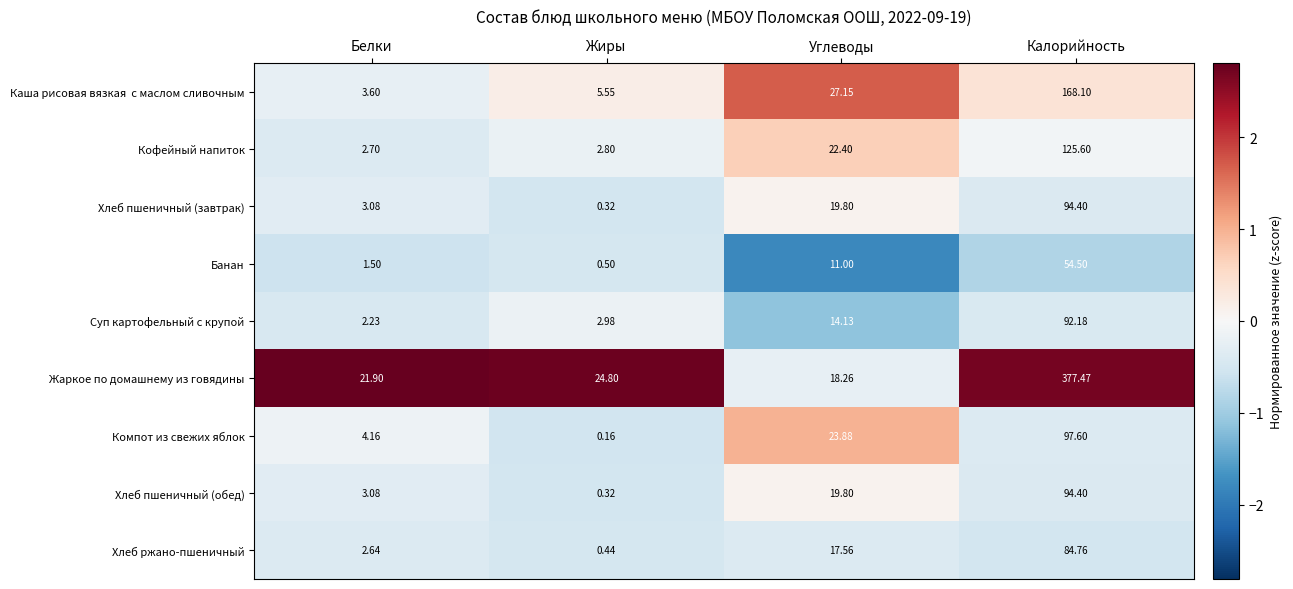

At which category is the sum across all series the highest?

Калорийность